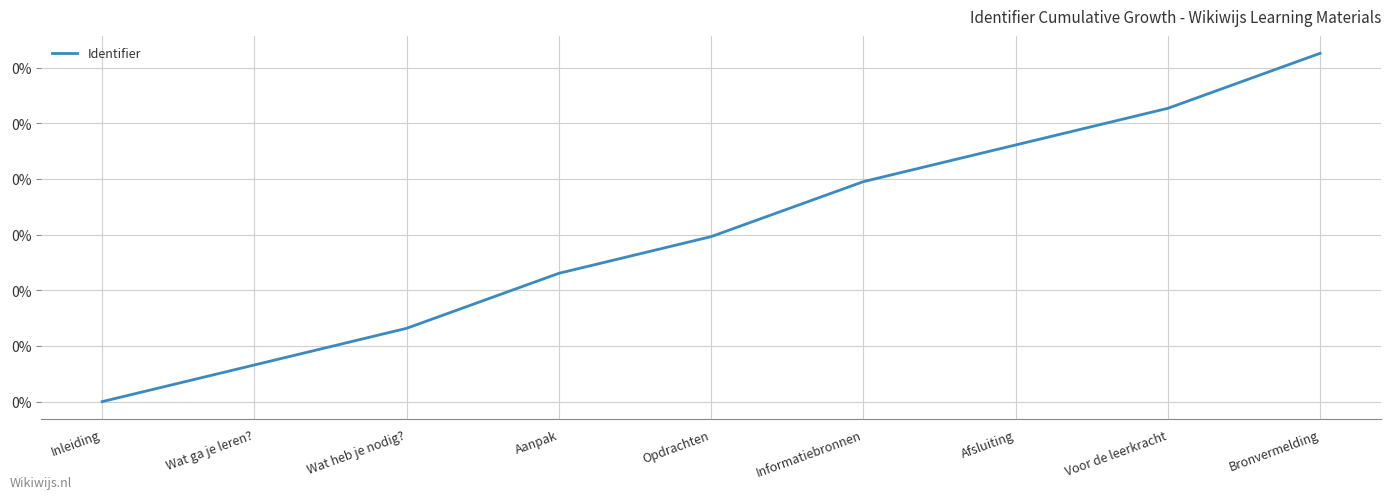

At which category does the chart reach its minimum across all series?

Inleiding